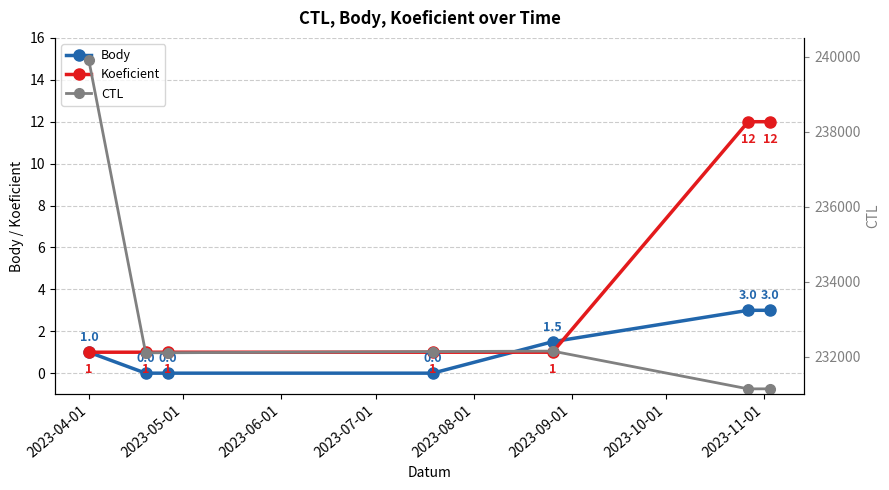

What is the value of the Koeficient point at the 6th from the left?

12.0